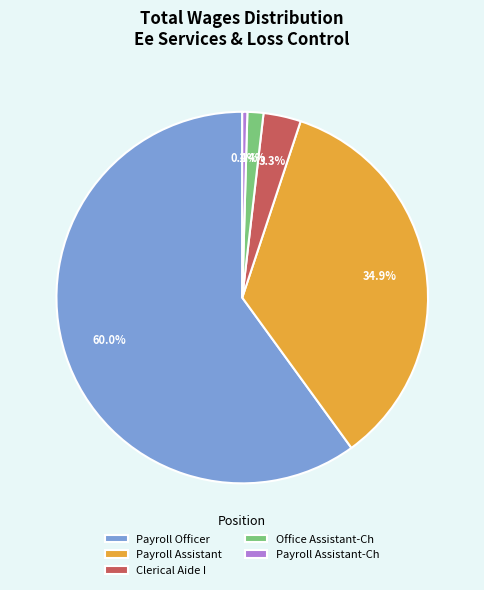

Which slice represents more than half of the pie?

Payroll Officer